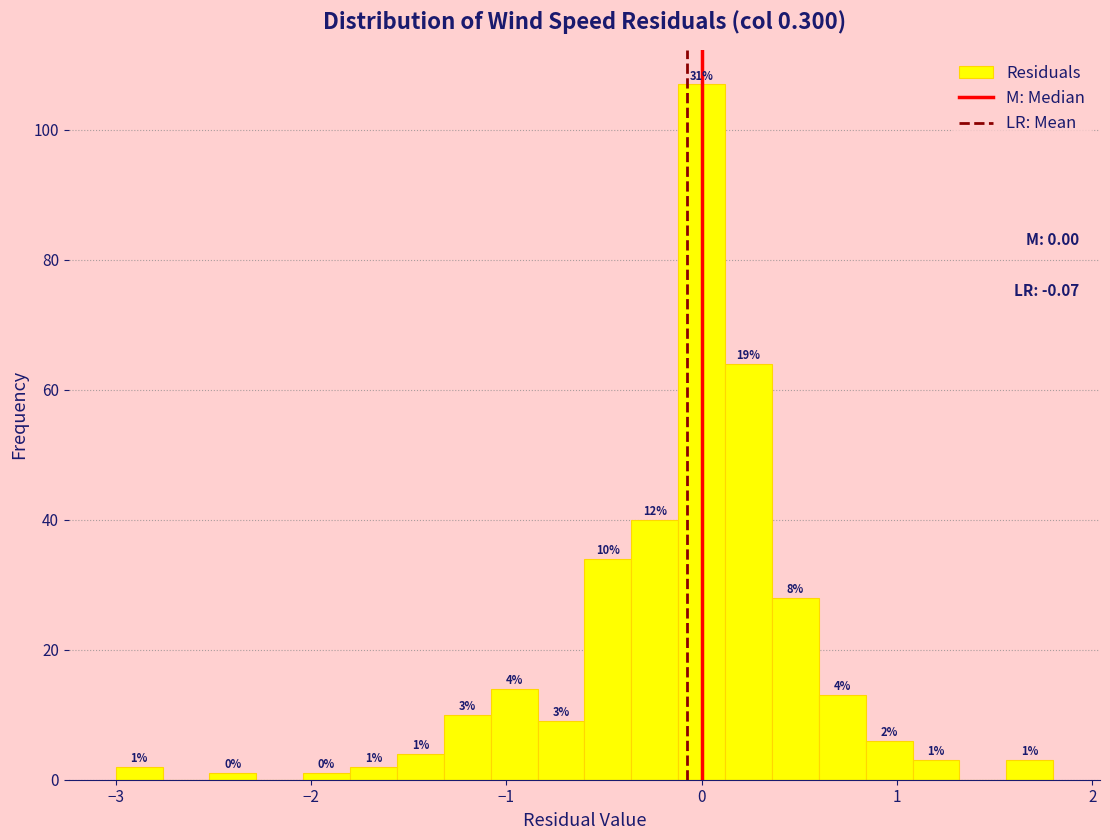

Read against the x-axis, roughly where is the centre of the tallest bar?

0.0